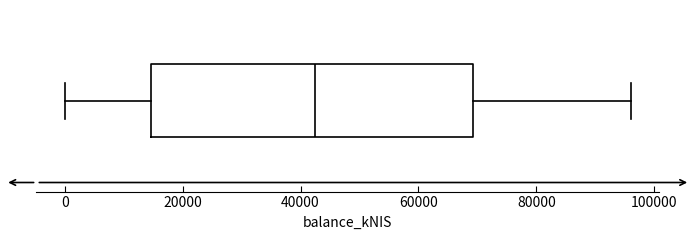

Transcribe this box plot: give where the median line is, the range the box spans, and where the two whiskers end, as read against the x-axis. The values are not printed on the chart, so give them approximately, as read against the axis.

median 42000, box 14000 to 70000, whiskers 0 to 96000